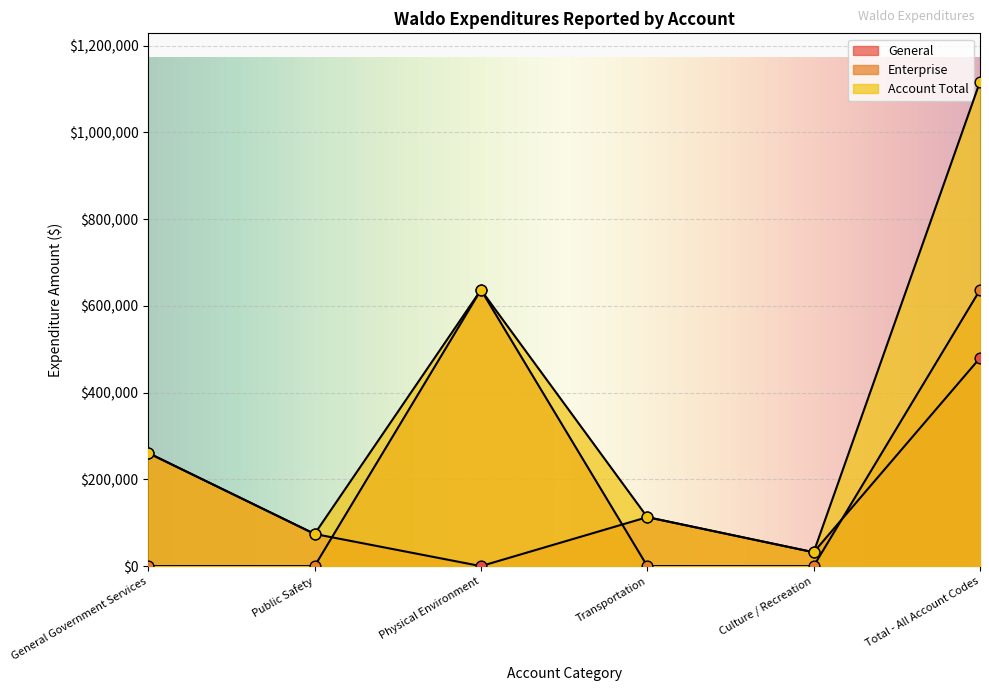

Which series reaches the maximum Y coordinate?

Account Total